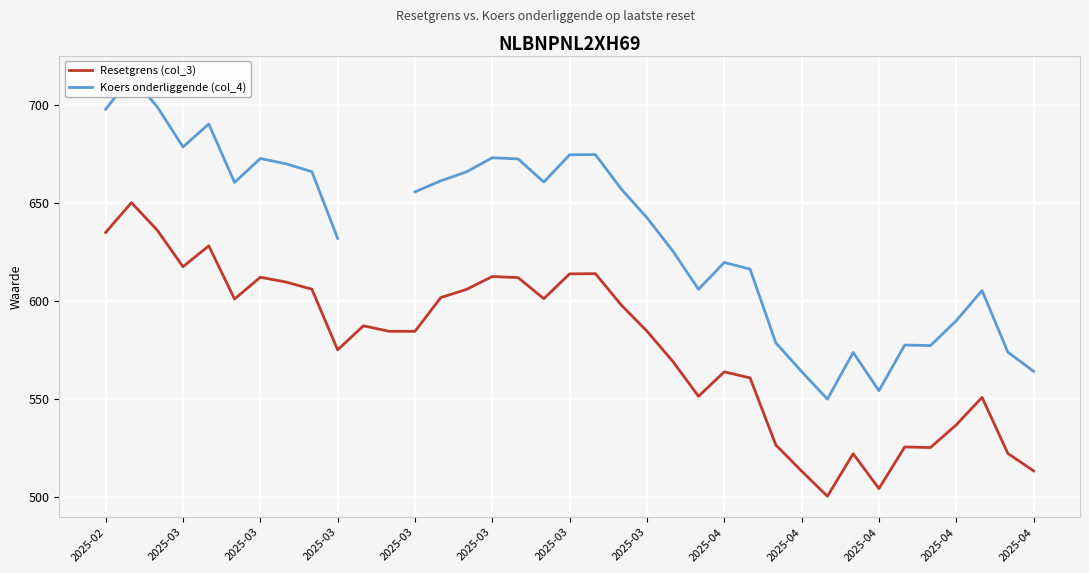

What is the difference between the highest and lowest values at 2025-04?

55.8